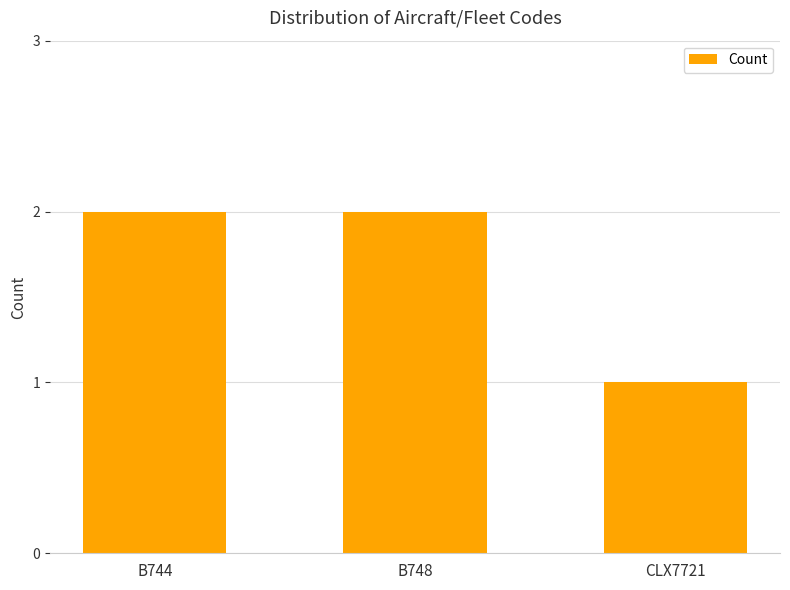

What position from the left is B748?

2